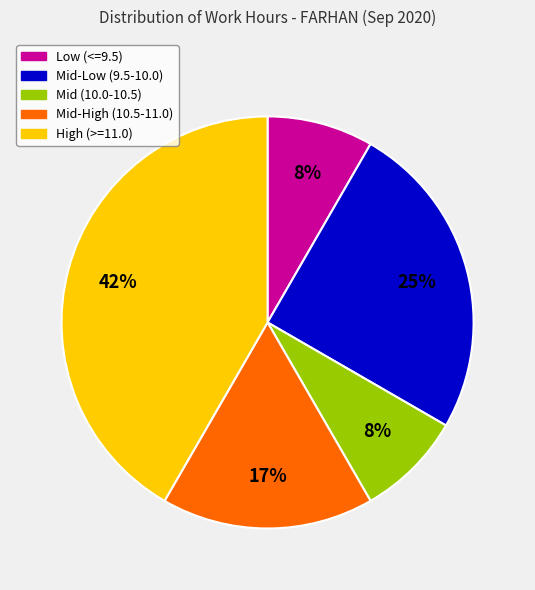

To the nearest percent, what is the average slice percentage?

20%